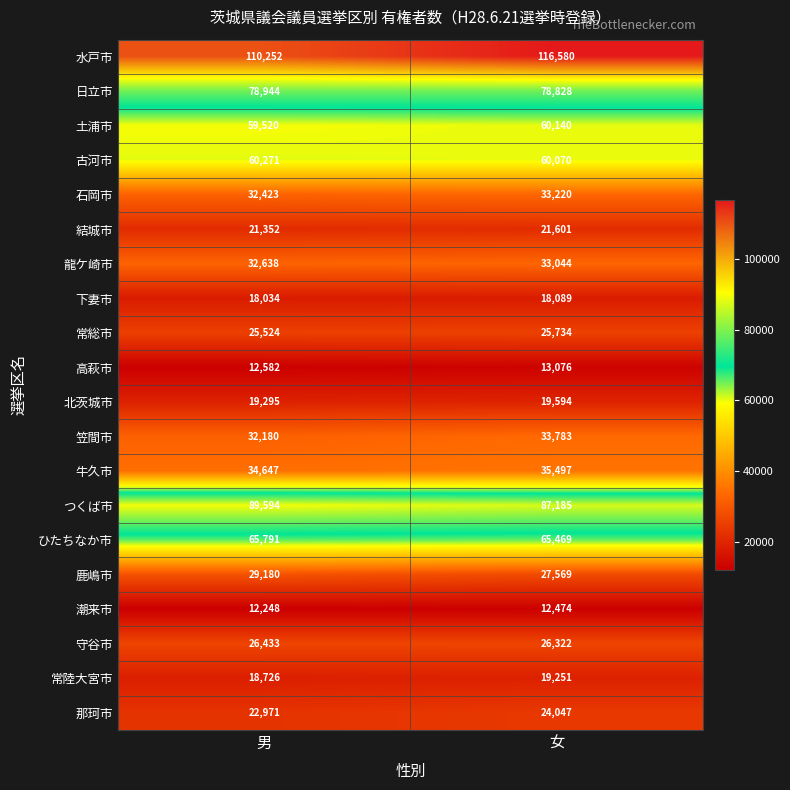

What is the sum of the 潮来市 values at 男 and 女?

24722